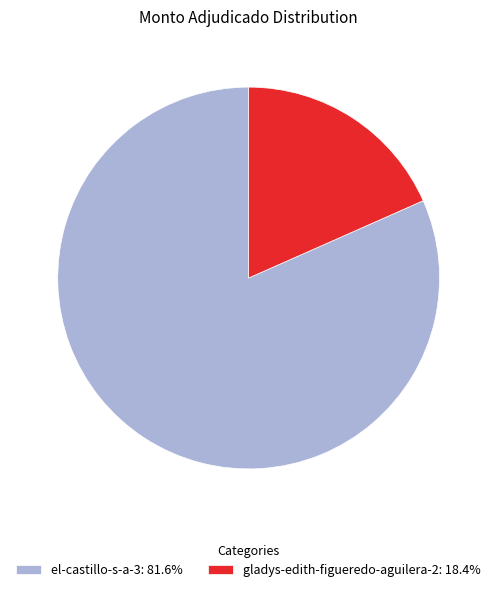

True or false: gladys-edith-figueredo-aguilera-2 accounts for 18% of the total.

True